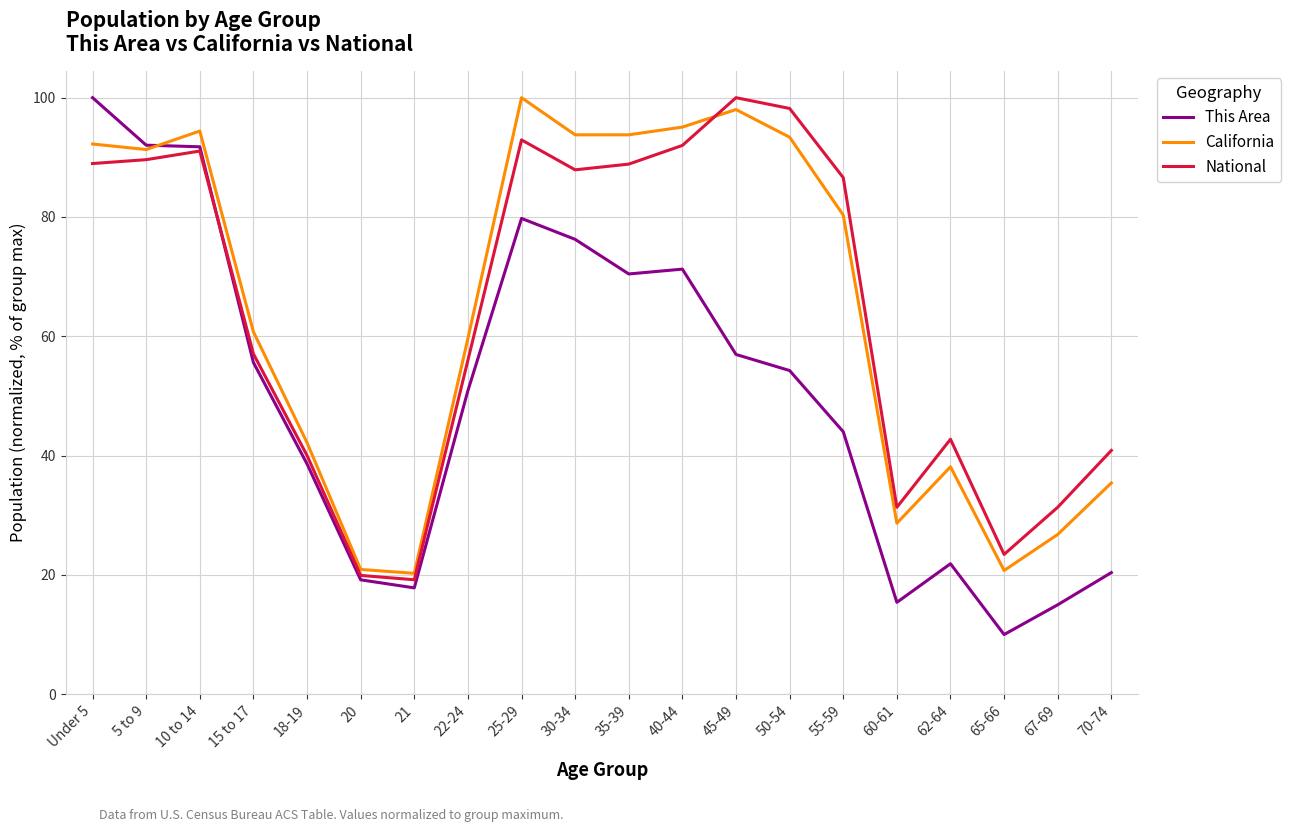

What is the difference between the second highest and minimum values in the California series?

77.8